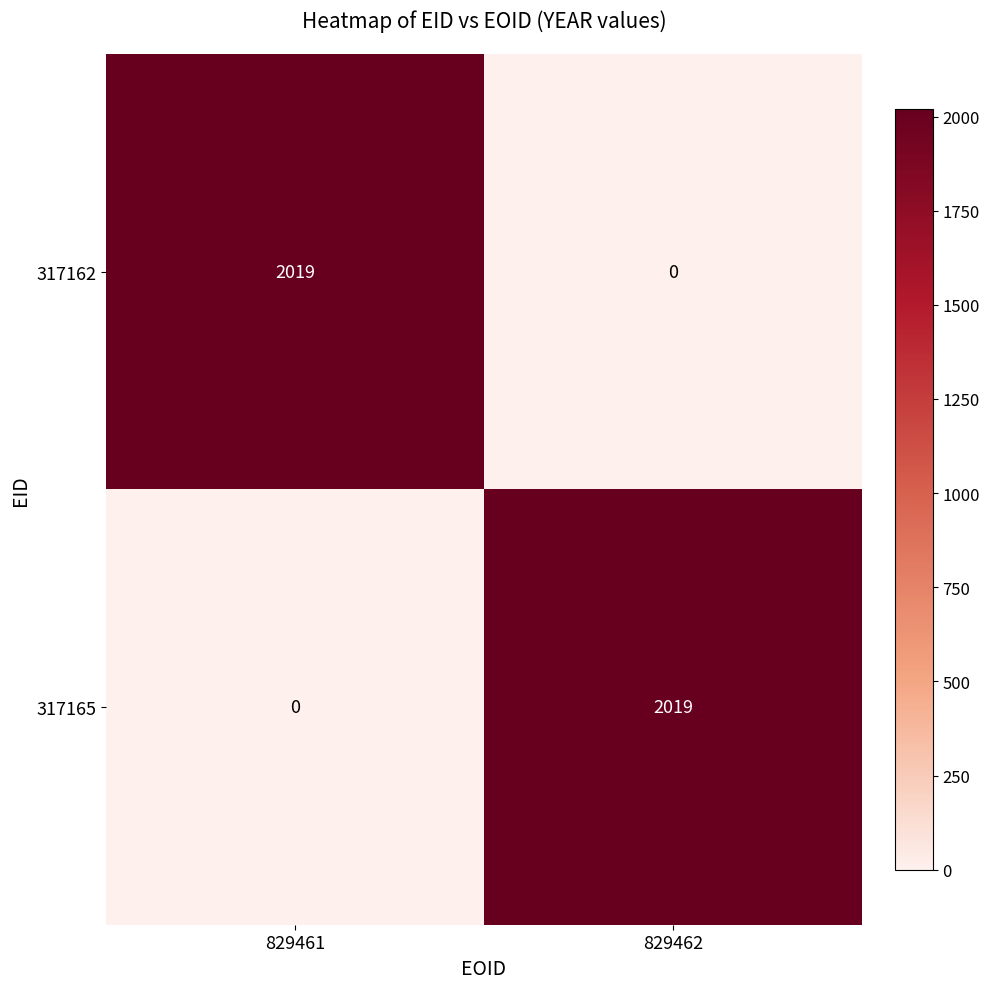

What is the average value of the 317162 series?

1010